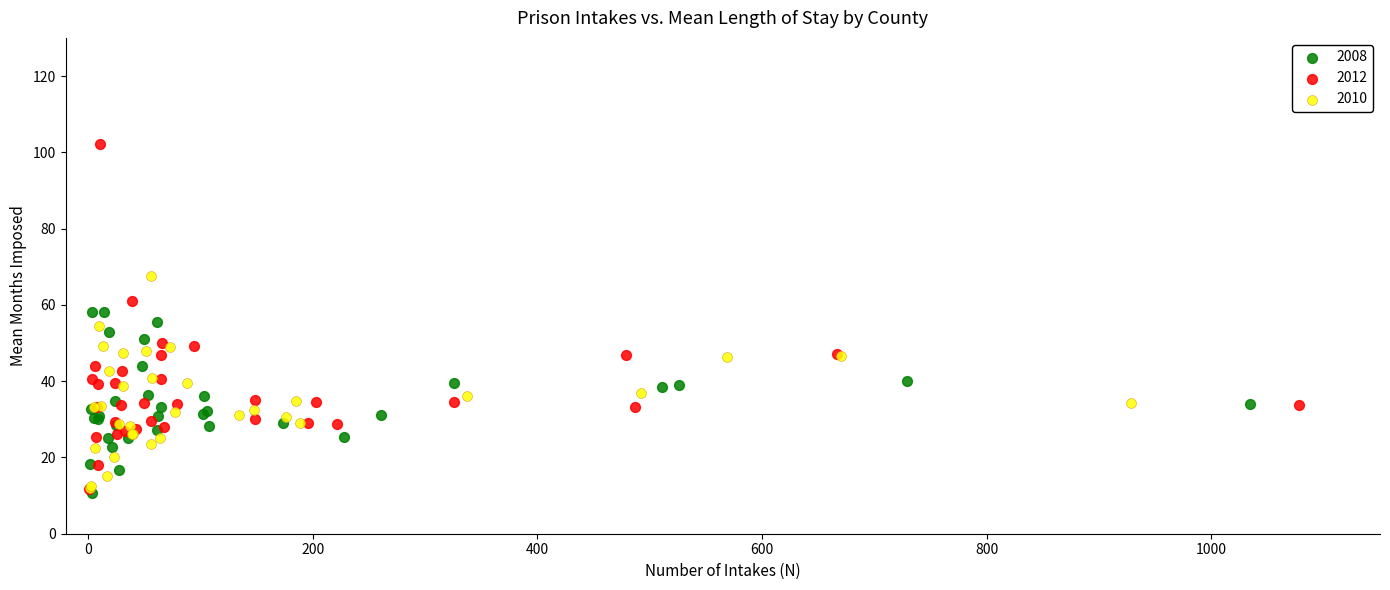

Which series has the largest Y range (max minus min)?

2012